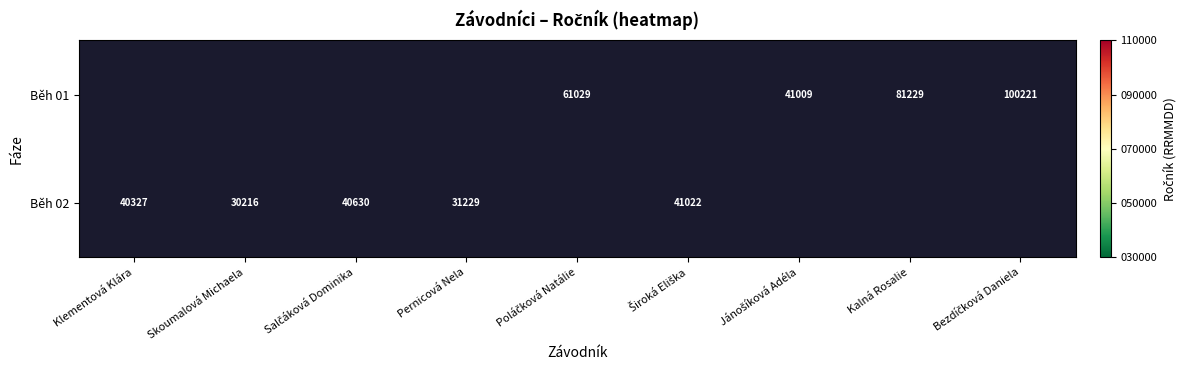

How many values in the Běh 01 series exceed 61029?

2